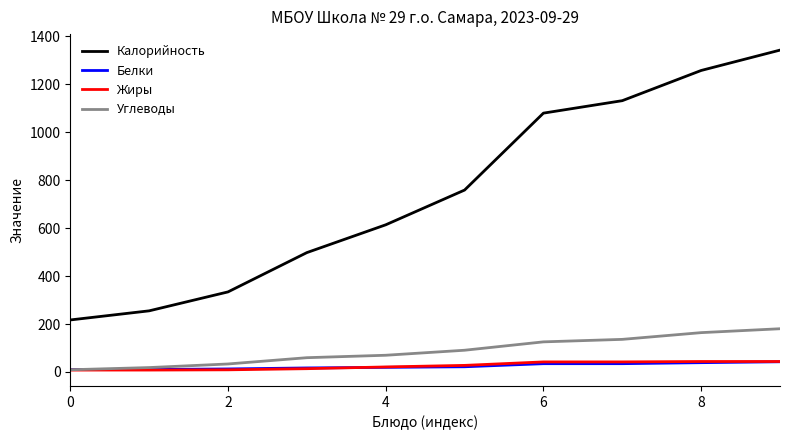

What is the difference between the maximum and minimum values in the Углеводы series?

171.1